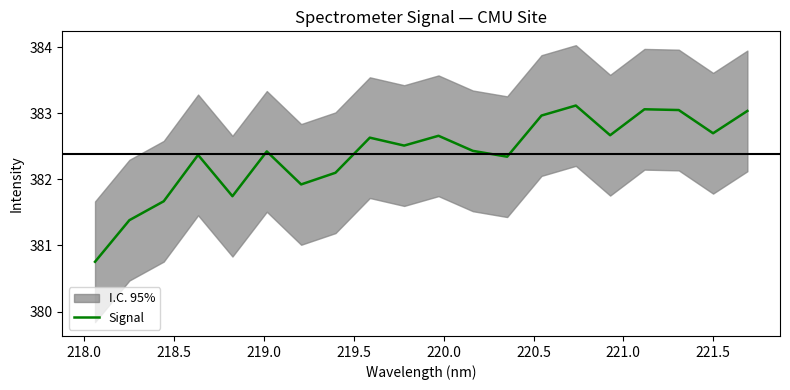

What is the greatest value displayed?

383.1